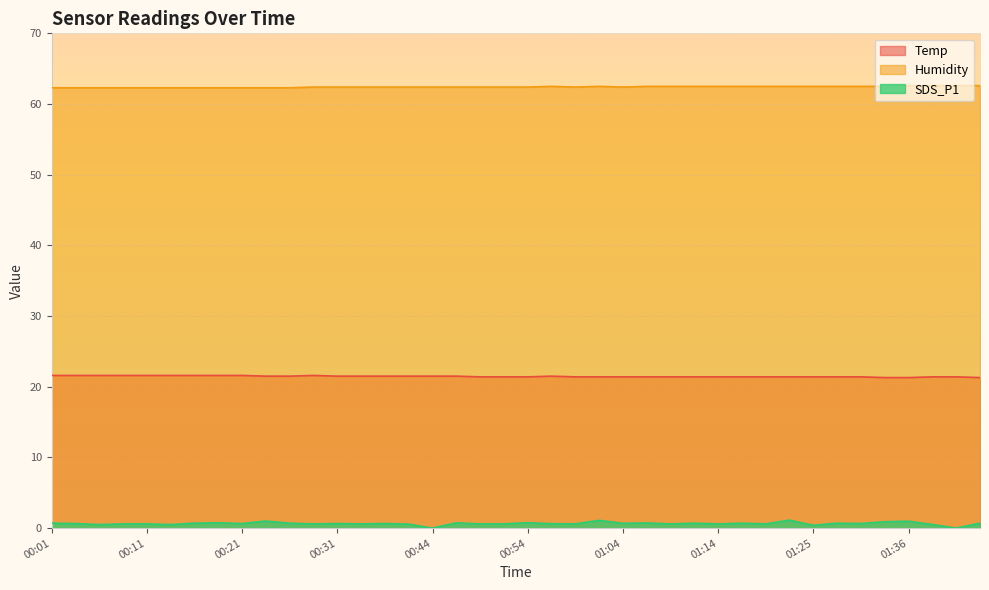

True or false: Temp has a value of 34.2 at 00:26.

False